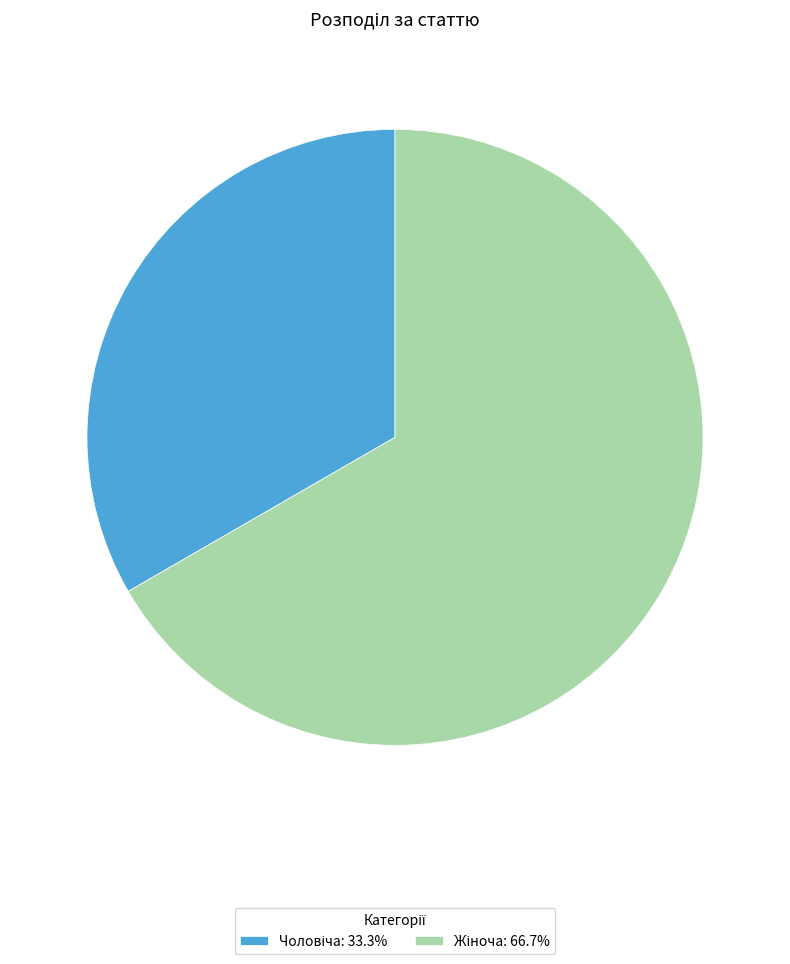

Which slice is the smallest?

Чоловіча